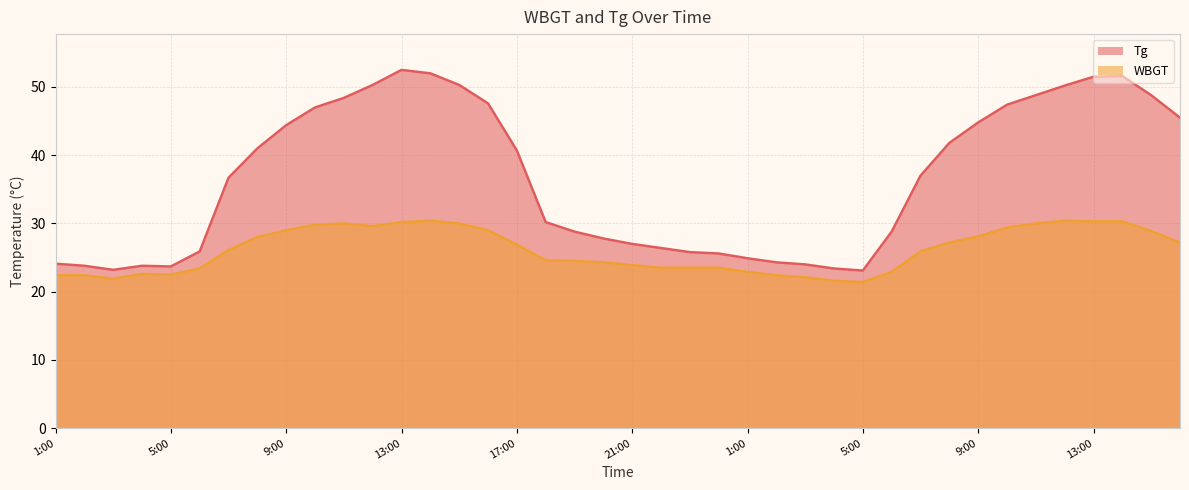

Rank the series by their average value, from highest to lowest.

Tg, WBGT